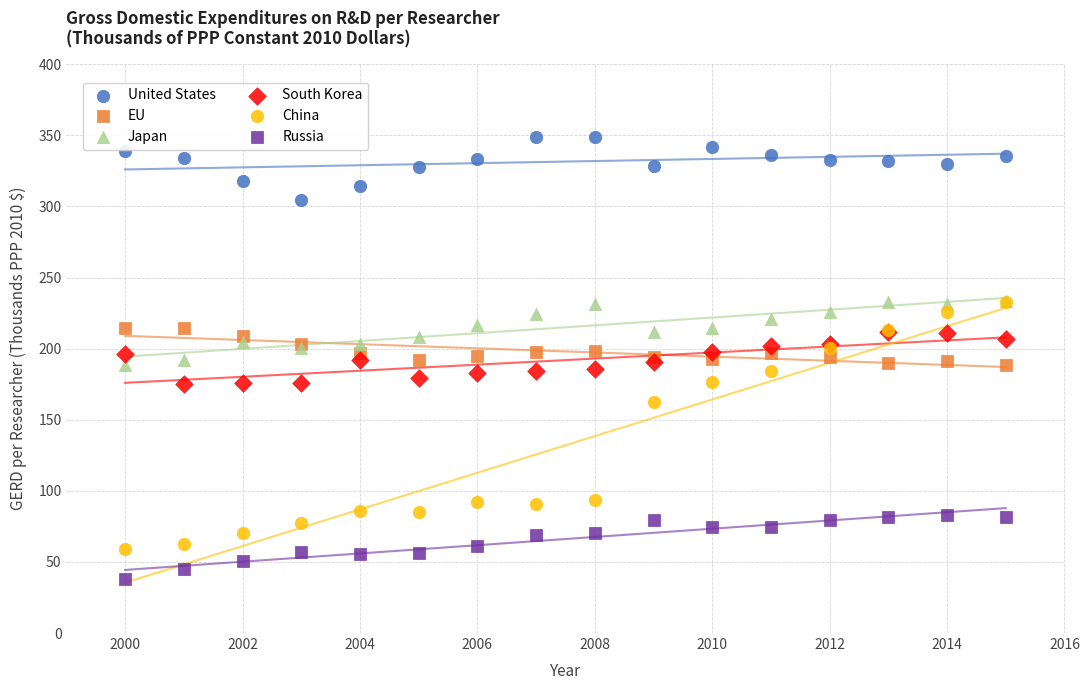

In the China series, what Y value is closest to 145?

162.8